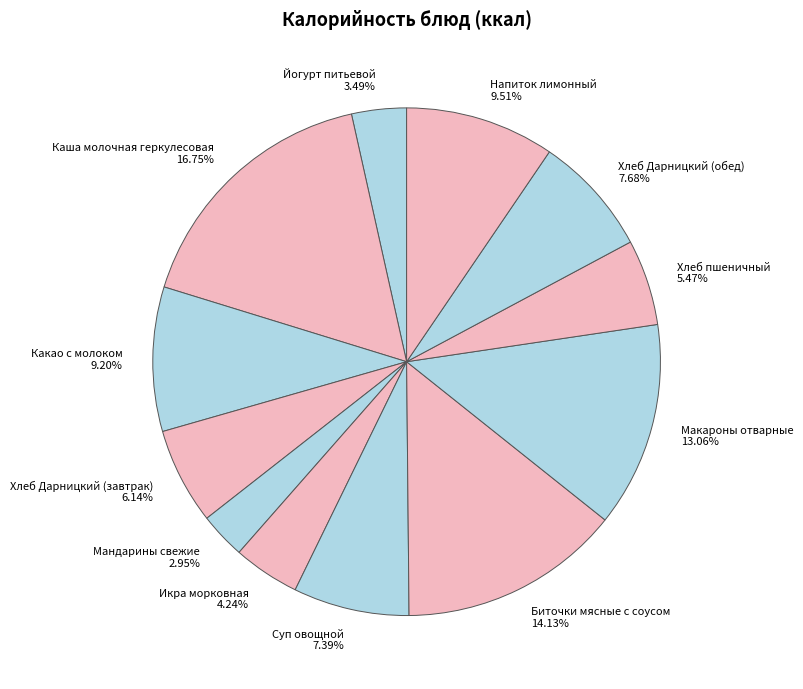

To the nearest percent, what is the difference between the Каша молочная геркулесовая and Суп овощной slice percentages?

9%